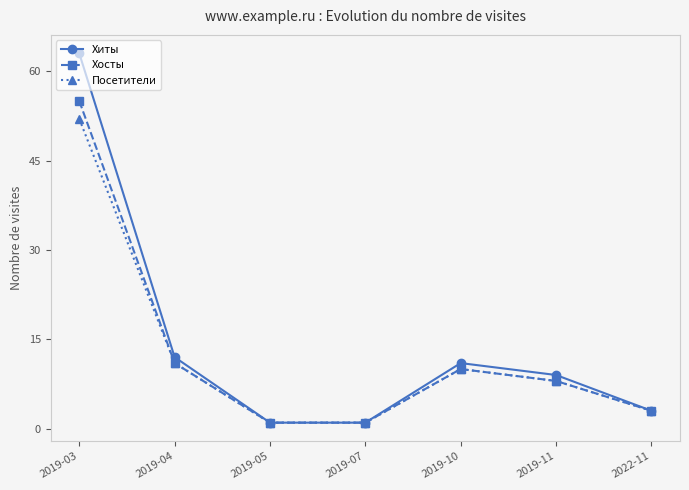

Where is the first local maximum for Посетители?

2019-10